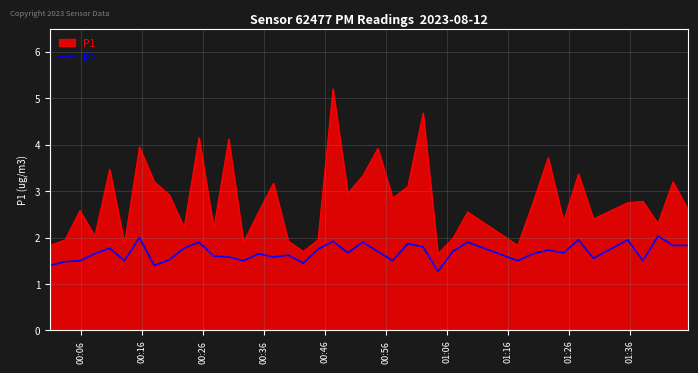

Which series has the largest range (max minus min)?

P1